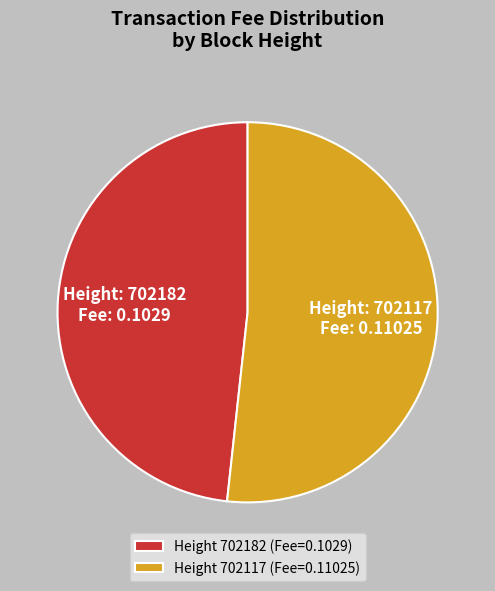

Do Height 702117 (Fee=0.11025) and Height 702182 (Fee=0.1029) together represent more than half of the pie?

Yes